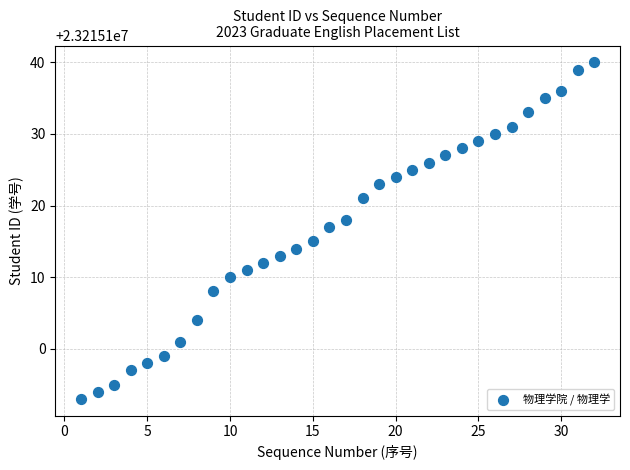

What is the range of Y values (max minus min)?

47